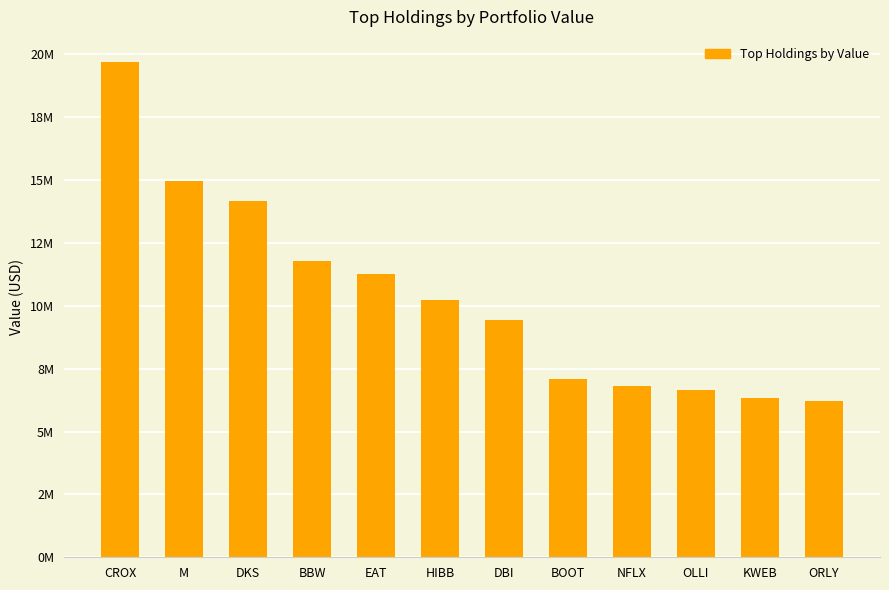

What is the difference between the maximum and minimum values?

13480303